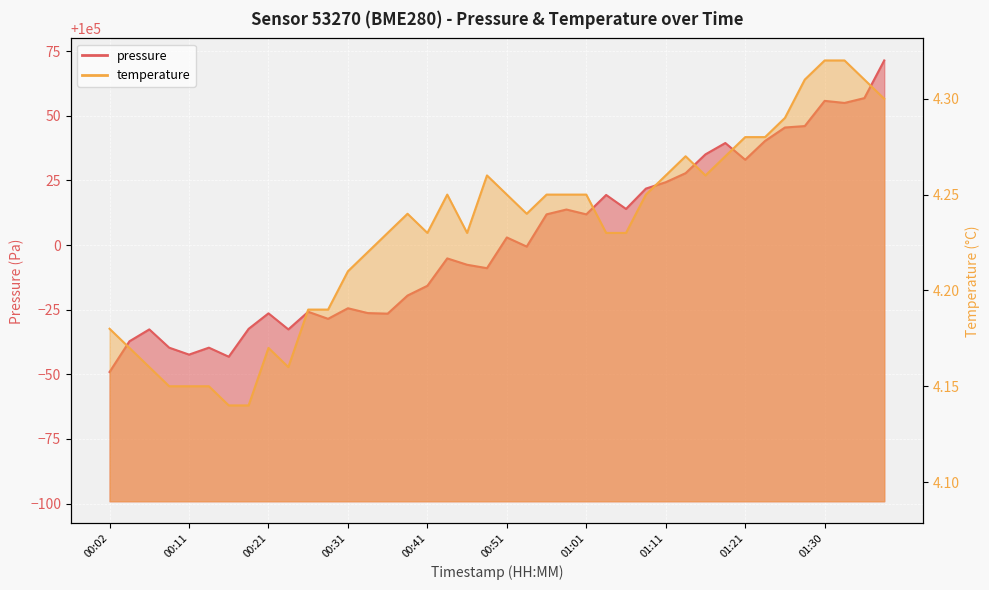

What is the difference between the maximum and minimum values in the pressure series?

120.5